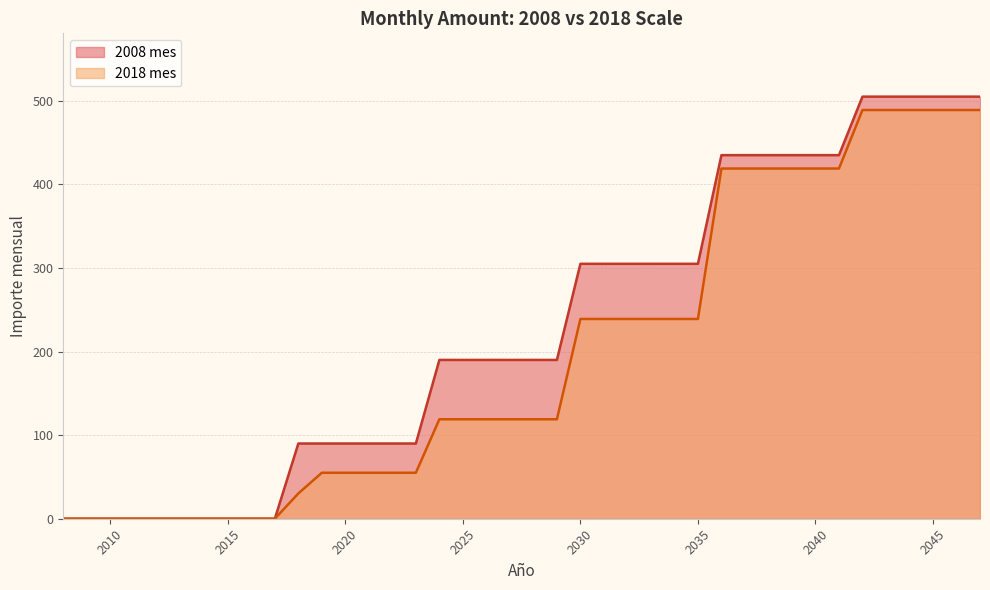

How many lines are shown in the chart?

2